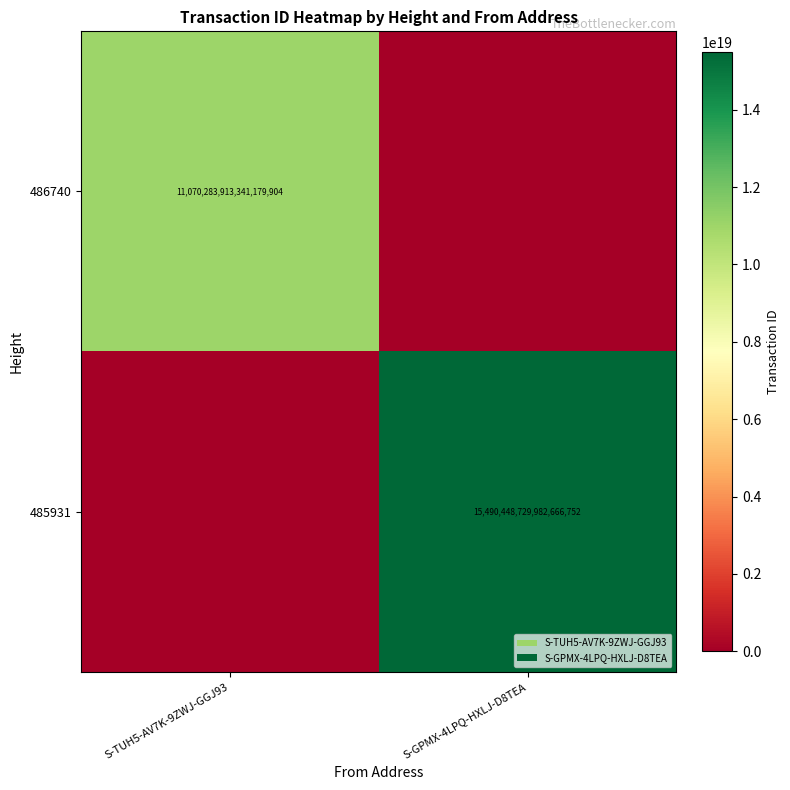

The value of 485931 at S-GPMX-4LPQ-HXLJ-D8TEA is 26226865220678238208. True or false?

False